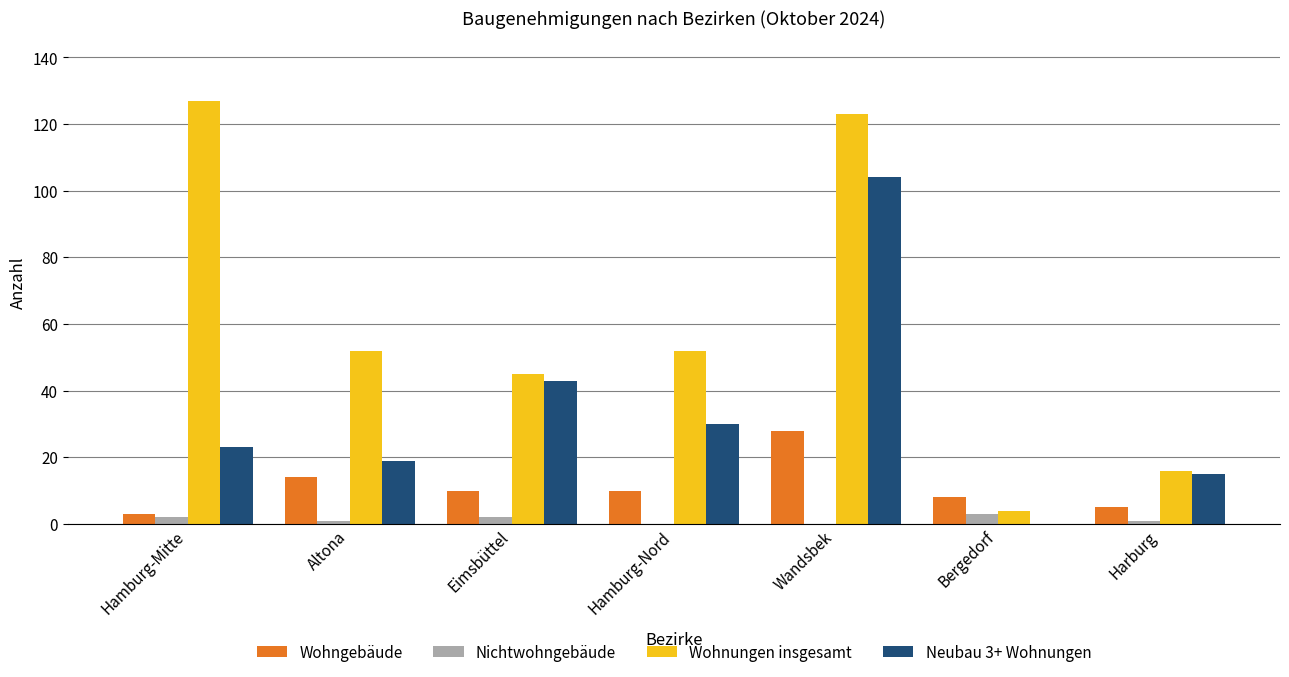

What is the average value of the Wohnungen insgesamt series?

60